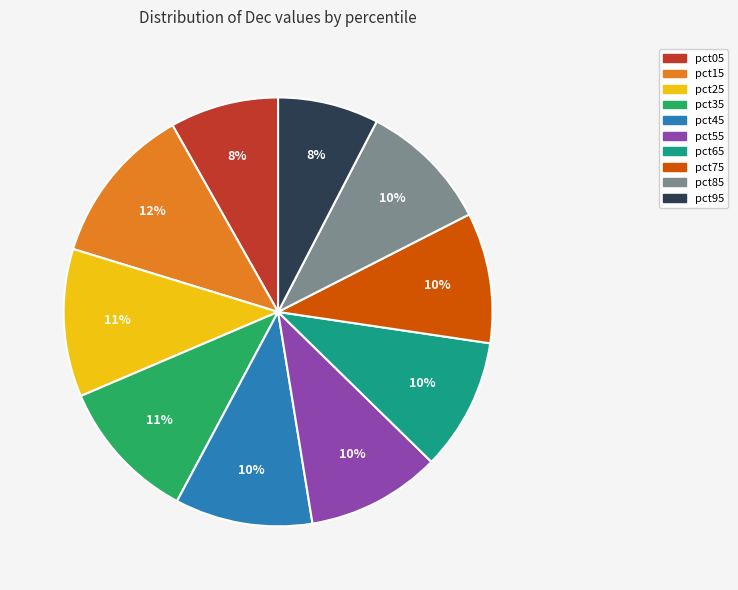

Does pct05 represent more than half of the total?

No